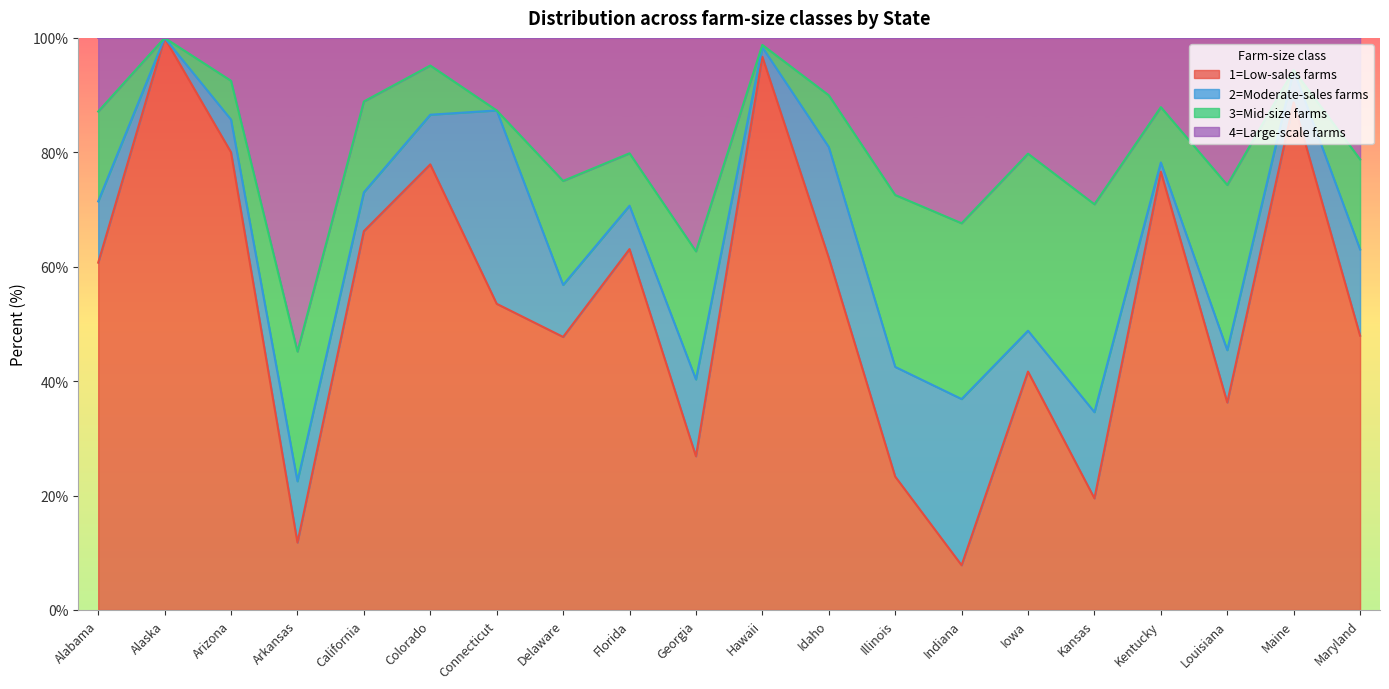

Is it true that 1=Low-sales farms equals 53.9 at Maine?

False